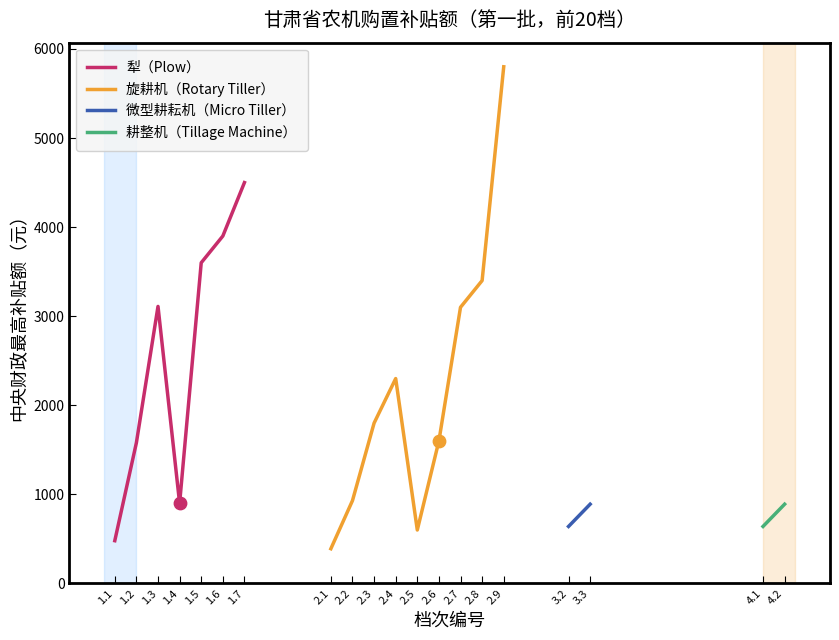

What is the total value across all series at 3.3?

893.3